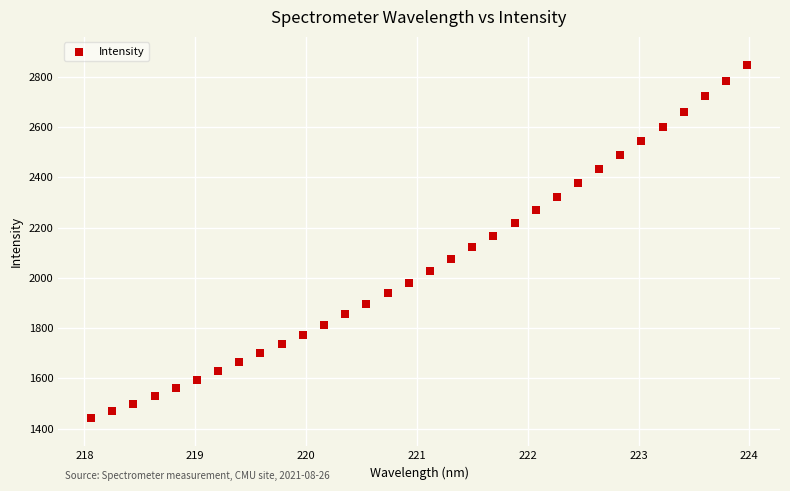

What is the range of Y values (max minus min)?

1404.7